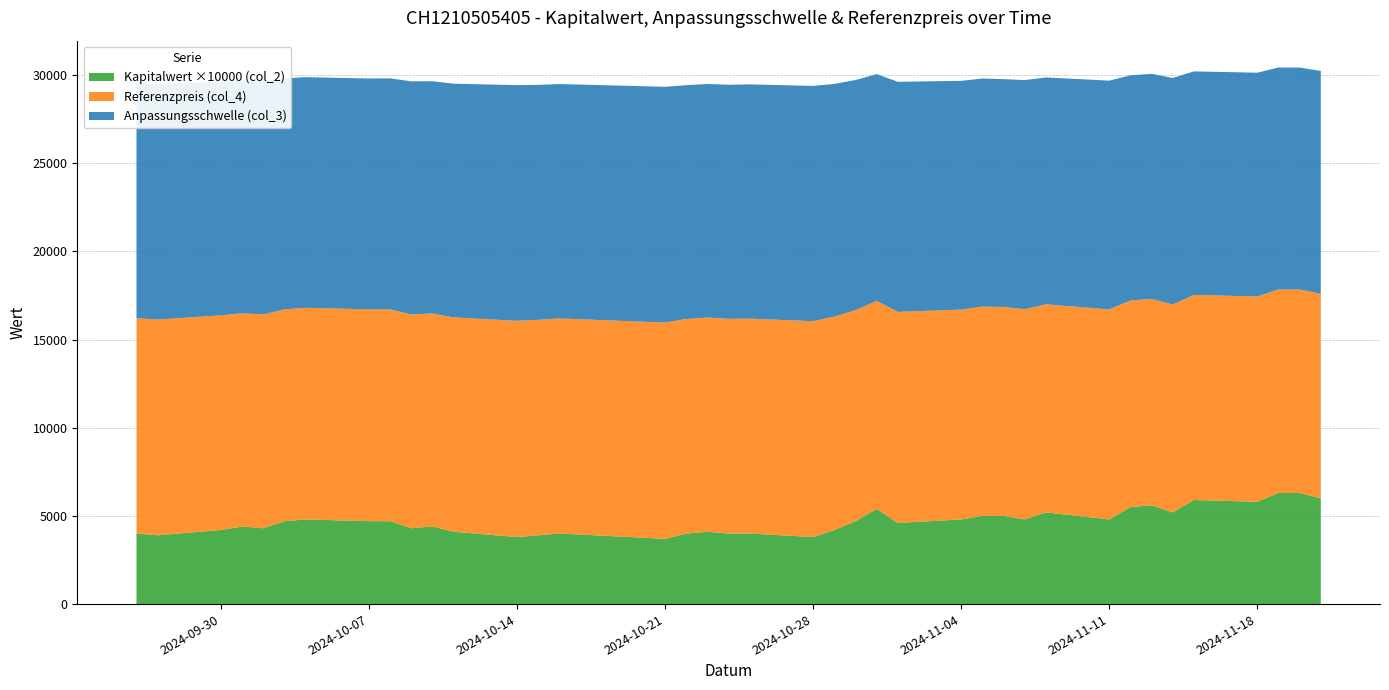

Reading left to right, list all the values displayed in this chart.

Anpassungsschwelle (col_3): 2024-11-21=12634.8	2024-11-20=12578.2	2024-11-19=12580.2	2024-11-18=12687.2	2024-11-15=12673.5	2024-11-14=12844.2	2024-11-13=12757.2	2024-11-12=12766.2	2024-11-11=12974.0	2024-11-08=12859.5	2024-11-07=12989.5	2024-11-06=12913.5	2024-11-05=12934.0	2024-11-04=12967.7	2024-11-01=13044.2	2024-10-31=12854.3	2024-10-30=13044.8	2024-10-29=13189.6	2024-10-28=13339.4	2024-10-25=13280.6	2024-10-24=13268.6	2024-10-23=13240.3	2024-10-22=13258.0	2024-10-21=13365.4	2024-10-16=13290.4	2024-10-15=13318.5	2024-10-14=13362.6	2024-10-11=13248.1	2024-10-10=13164.8	2024-10-09=13214.0	2024-10-08=13092.0	2024-10-07=13089.5	2024-10-04=13076.8	2024-10-03=13093.4	2024-10-02=13213.1	2024-10-01=13174.5	2024-09-30=13264.1	2024-09-27=13335.1	2024-09-26=13308.5
Referenzpreis (col_4): 2024-11-21=11591.6	2024-11-20=11539.6	2024-11-19=11541.4	2024-11-18=11639.6	2024-11-15=11627.0	2024-11-14=11783.6	2024-11-13=11703.8	2024-11-12=11712.1	2024-11-11=11902.8	2024-11-08=11797.7	2024-11-07=11917.0	2024-11-06=11847.3	2024-11-05=11866.0	2024-11-04=11896.9	2024-11-01=11967.2	2024-10-31=11792.9	2024-10-30=11967.7	2024-10-29=12100.6	2024-10-28=12238.0	2024-10-25=12184.0	2024-10-24=12173.0	2024-10-23=12147.1	2024-10-22=12163.3	2024-10-21=12261.9	2024-10-16=12193.1	2024-10-15=12218.9	2024-10-14=12259.2	2024-10-11=12154.2	2024-10-10=12077.8	2024-10-09=12122.9	2024-10-08=12011.0	2024-10-07=12008.7	2024-10-04=11997.1	2024-10-03=12012.3	2024-10-02=12122.1	2024-10-01=12086.7	2024-09-30=12168.9	2024-09-27=12234.0	2024-09-26=12209.6
Kapitalwert (col_2): 2024-11-21=0.6	2024-11-20=0.6	2024-11-19=0.6	2024-11-18=0.6	2024-11-15=0.6	2024-11-14=0.5	2024-11-13=0.6	2024-11-12=0.6	2024-11-11=0.5	2024-11-08=0.5	2024-11-07=0.5	2024-11-06=0.5	2024-11-05=0.5	2024-11-04=0.5	2024-11-01=0.5	2024-10-31=0.5	2024-10-30=0.5	2024-10-29=0.4	2024-10-28=0.4	2024-10-25=0.4	2024-10-24=0.4	2024-10-23=0.4	2024-10-22=0.4	2024-10-21=0.4	2024-10-16=0.4	2024-10-15=0.4	2024-10-14=0.4	2024-10-11=0.4	2024-10-10=0.4	2024-10-09=0.4	2024-10-08=0.5	2024-10-07=0.5	2024-10-04=0.5	2024-10-03=0.5	2024-10-02=0.4	2024-10-01=0.4	2024-09-30=0.4	2024-09-27=0.4	2024-09-26=0.4